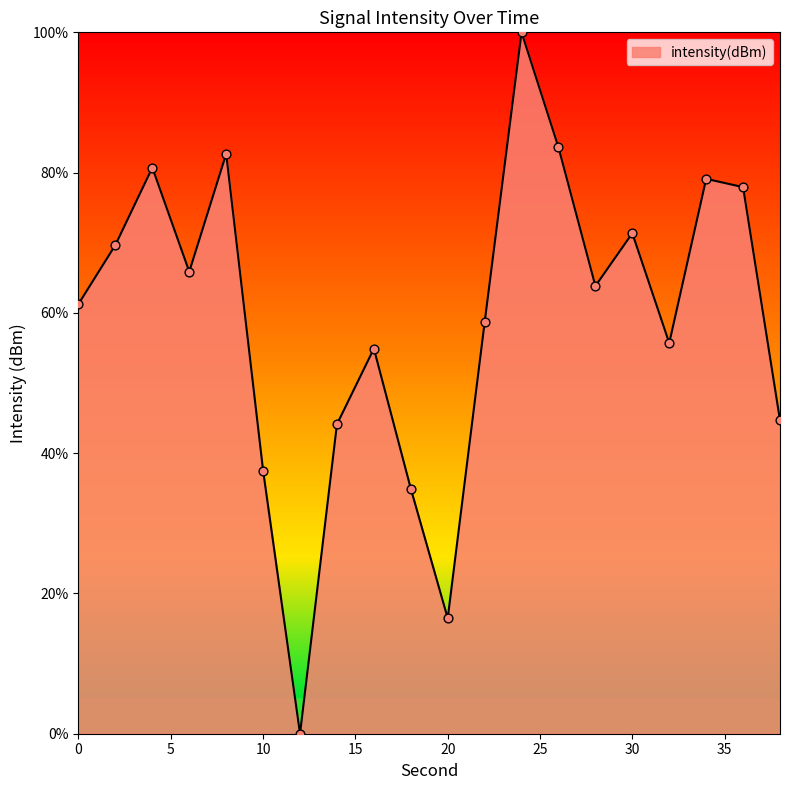

What is the greatest value displayed?

100.0